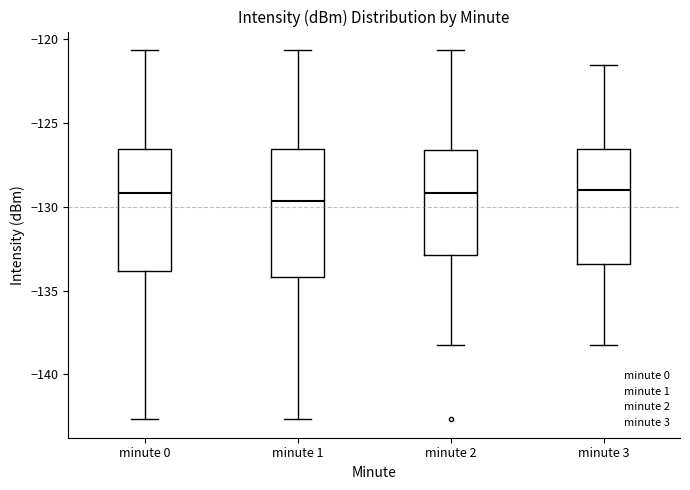

Reading left to right, transcribe this box plot: for each box, give where its median line is, the range the box spans, and where its two whiskers end, as read against the y-axis. The values are not printed on the chart, so give them approximately, as read against the axis.

minute 0: median -129.0, box -134.0 to -126.5, whiskers -142.5 to -120.5
minute 1: median -129.5, box -134.0 to -126.5, whiskers -142.5 to -120.5
minute 2: median -129.0, box -133.0 to -126.5, whiskers -138.5 to -120.5
minute 3: median -129.0, box -133.5 to -126.5, whiskers -138.5 to -121.5